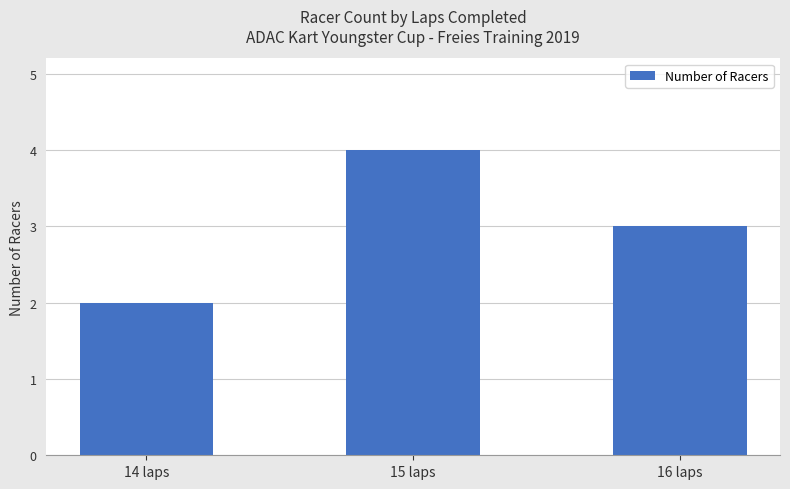

What is the label of the 3rd bar from the right?

14 laps